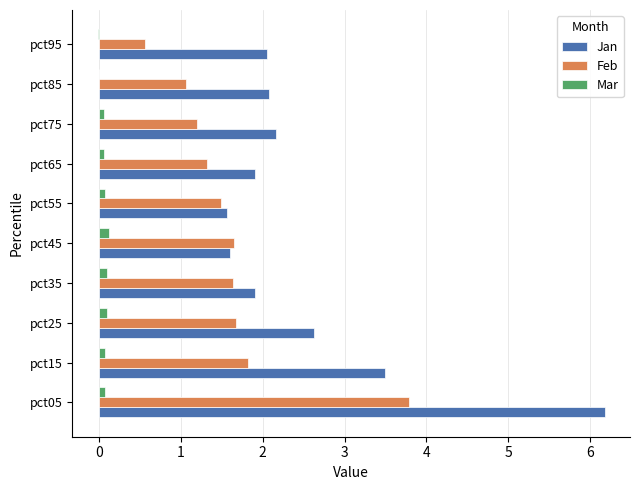

The value of Jan at pct75 is 2.9. True or false?

False